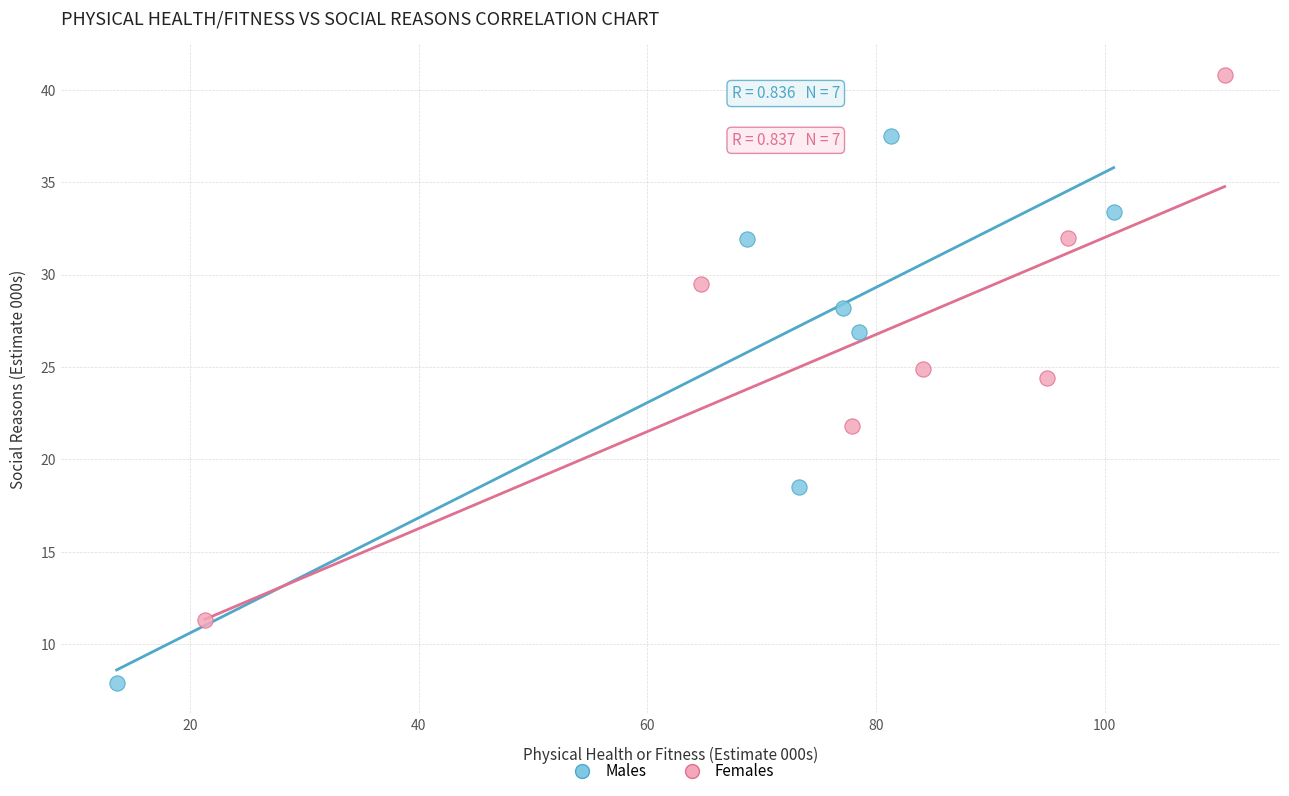

Which series contains the lowest Y value?

Males